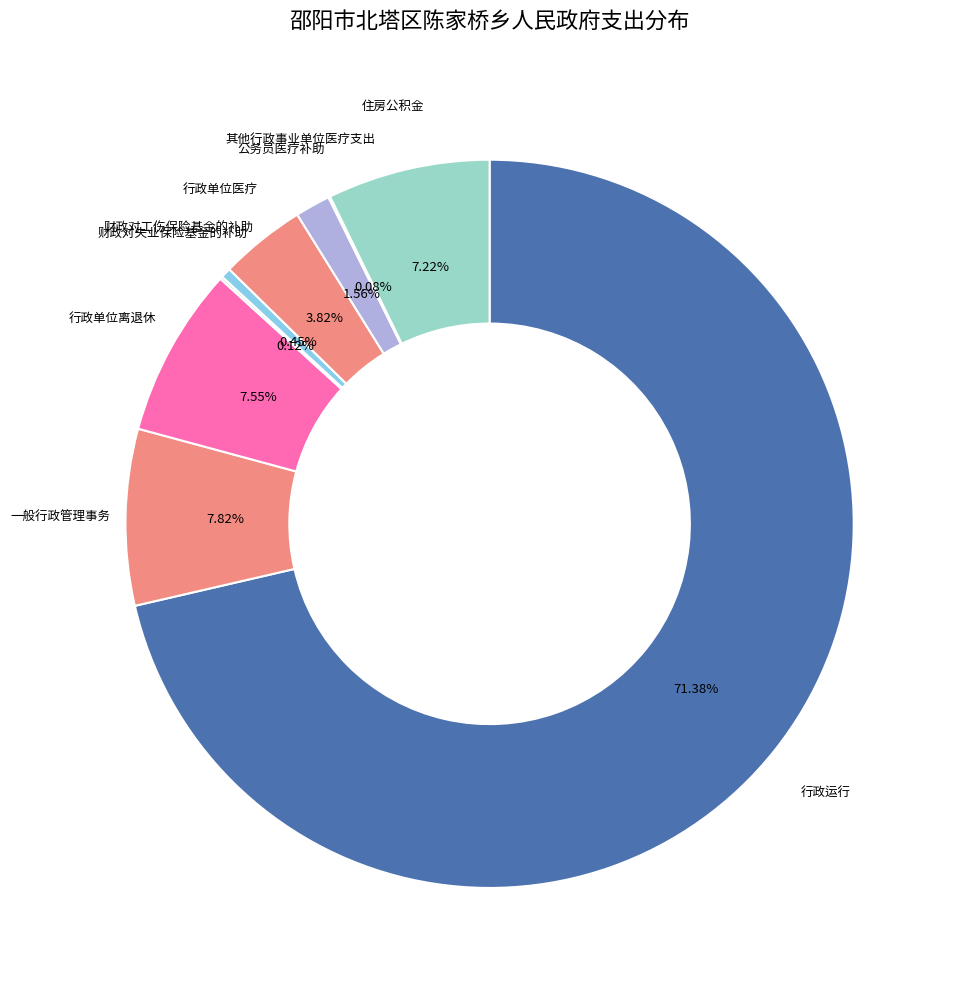

Do 财政对工伤保险基金的补助 and 行政运行 together represent more than half of the pie?

Yes